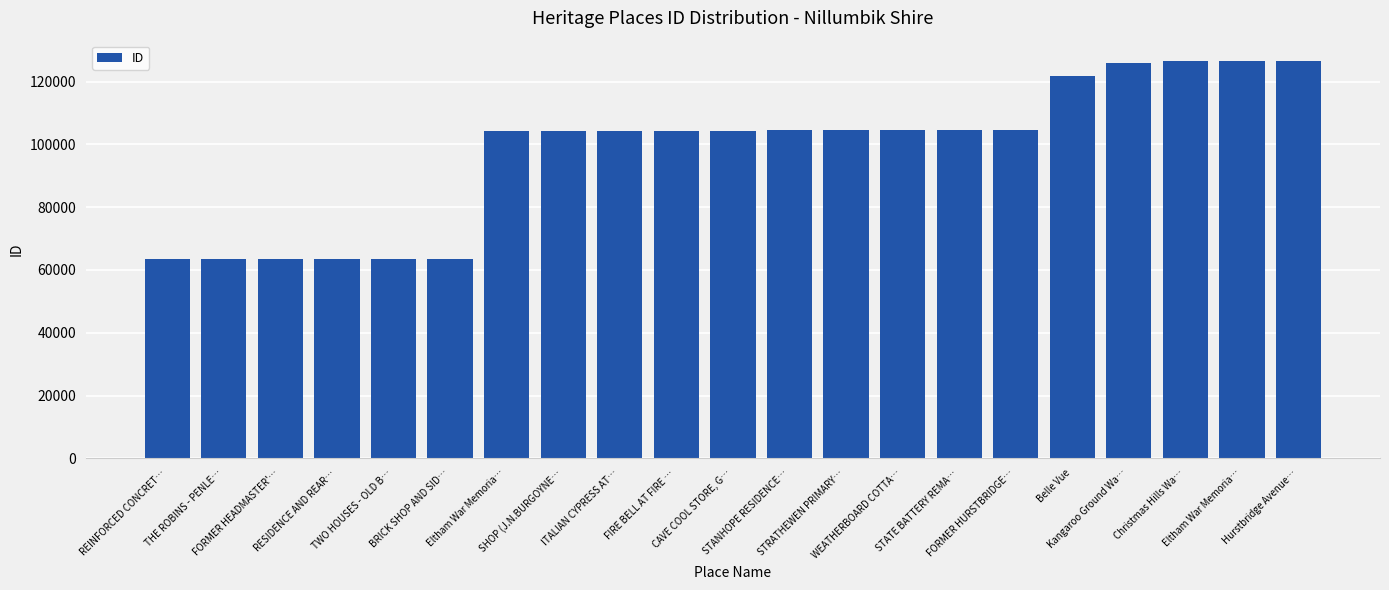

What is the value of the 18th bar from the left?

125864